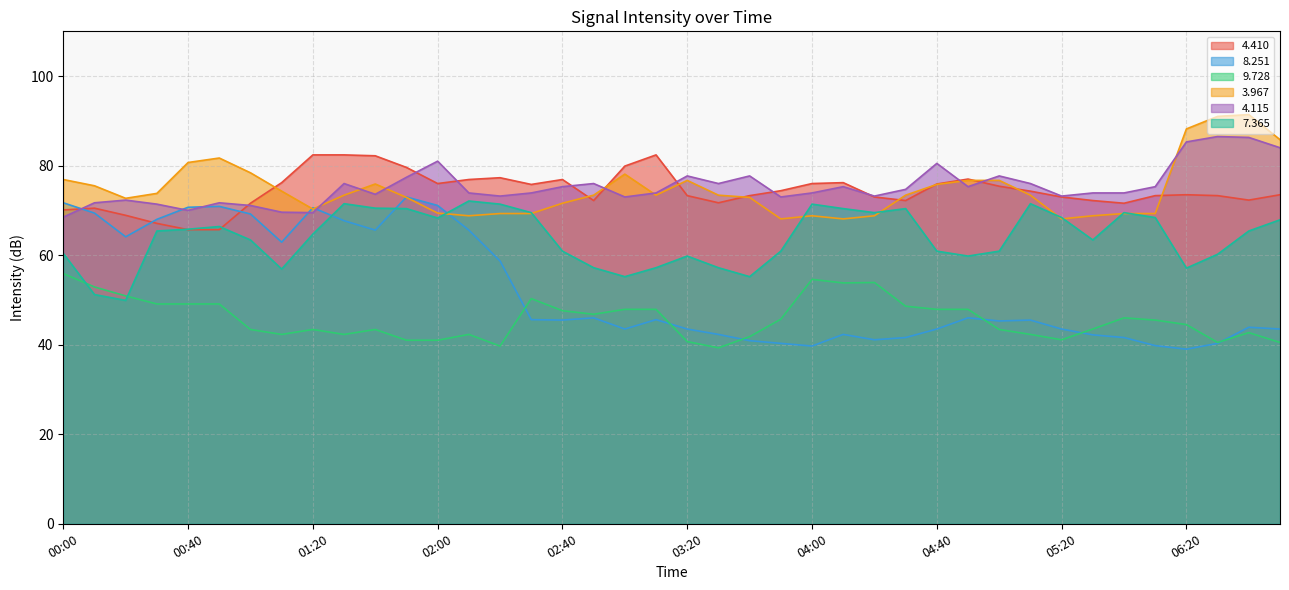

List the labels in order of   3.967 value, largest first.

06:40, 06:30, 06:20, 06:50, 00:50, 00:40, 01:00, 03:00, 00:00, 03:20, 04:50, 05:00, 01:40, 04:40, 00:10, 01:10, 00:30, 01:30, 02:50, 03:10, 03:30, 04:30, 05:10, 01:50, 03:40, 00:20, 02:40, 01:20, 02:00, 02:20, 02:30, 06:00, 06:10, 02:10, 04:00, 04:20, 05:30, 03:50, 04:10, 05:20